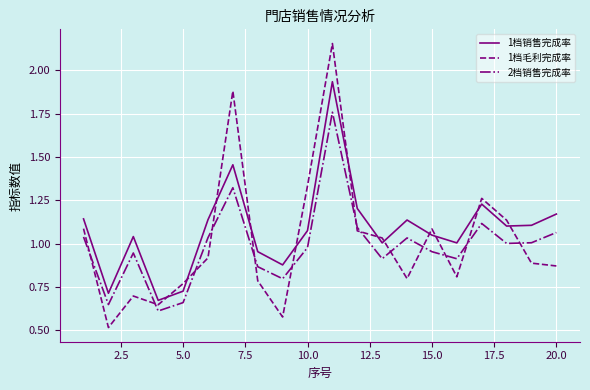

List the series in order of their peak value, lowest first.

2档销售完成率, 1档销售完成率, 1档毛利完成率